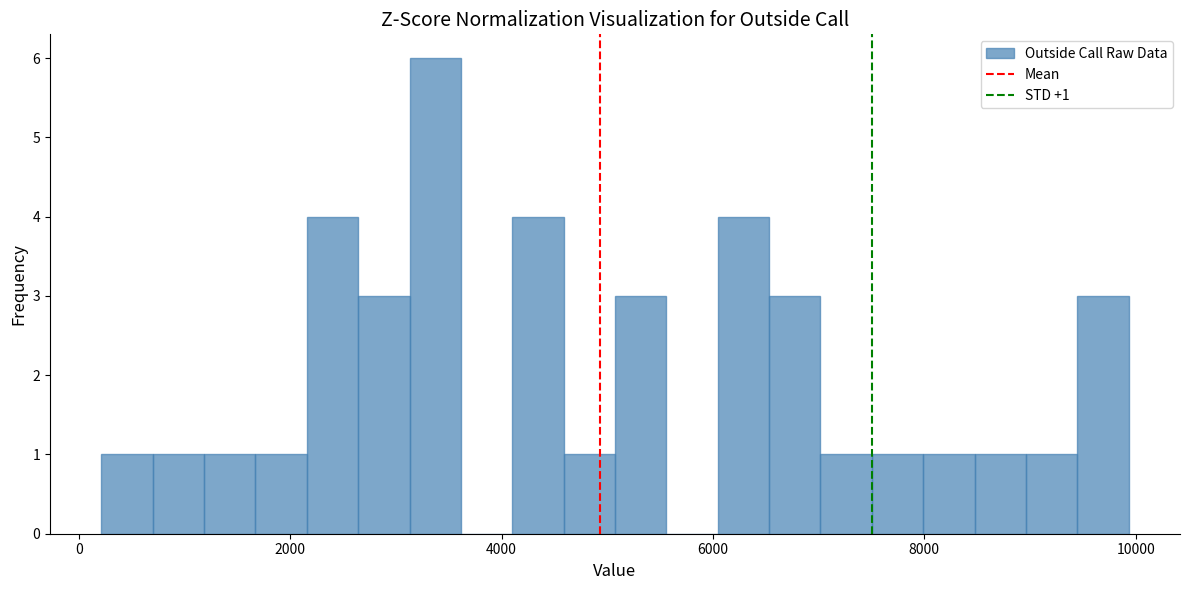

Read against the x-axis, roughly where is the centre of the tallest bar?

3400